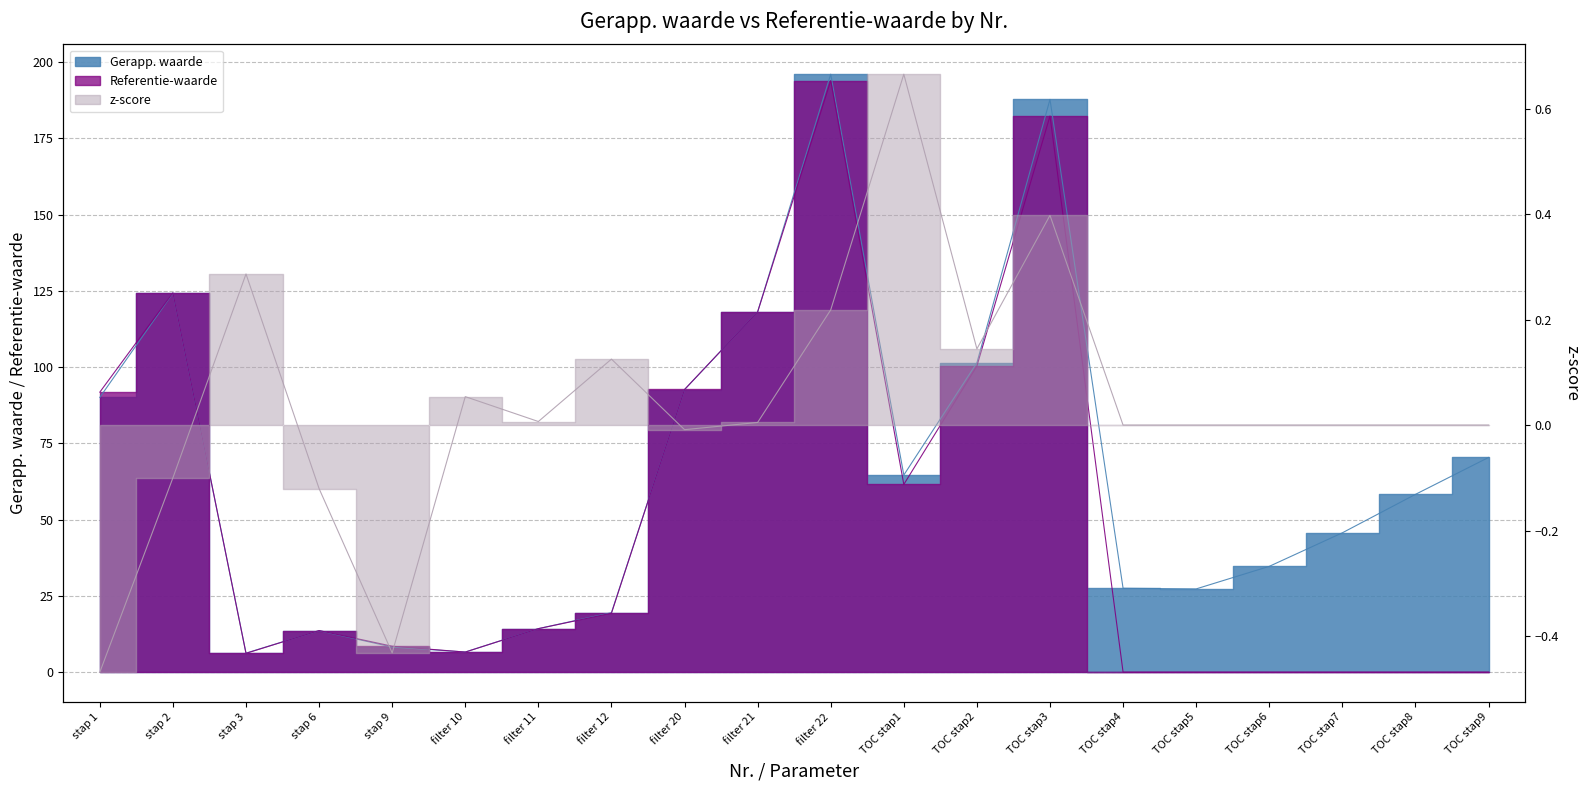

True or false: z-score has a value of 0.3 at stap 3.

True